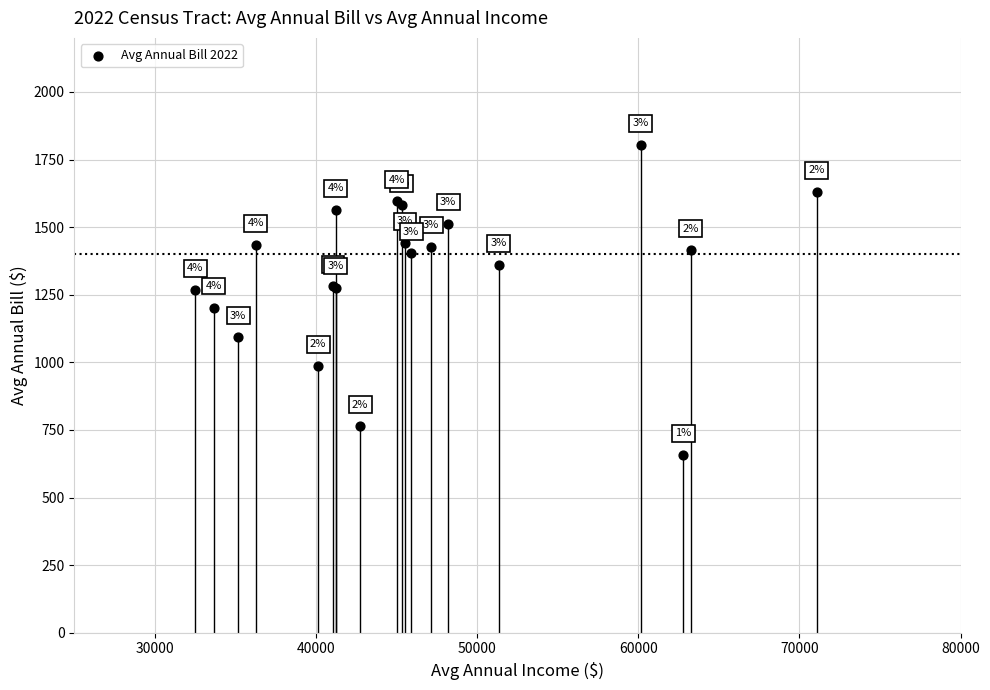

What Y value in the scatter plot is closest to 1230?

1202.7